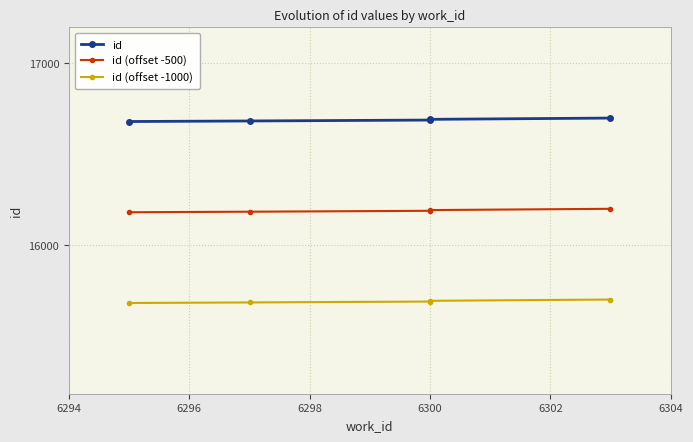

What is the difference between the id (offset -500) values at 6294 and 6298?

8